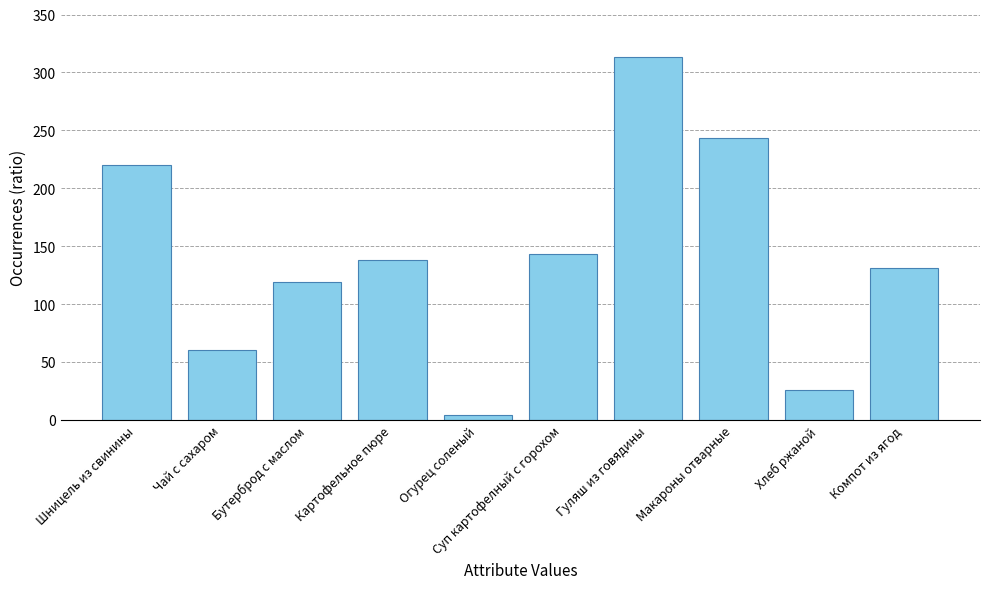

Count the number of data series in this chart.

1